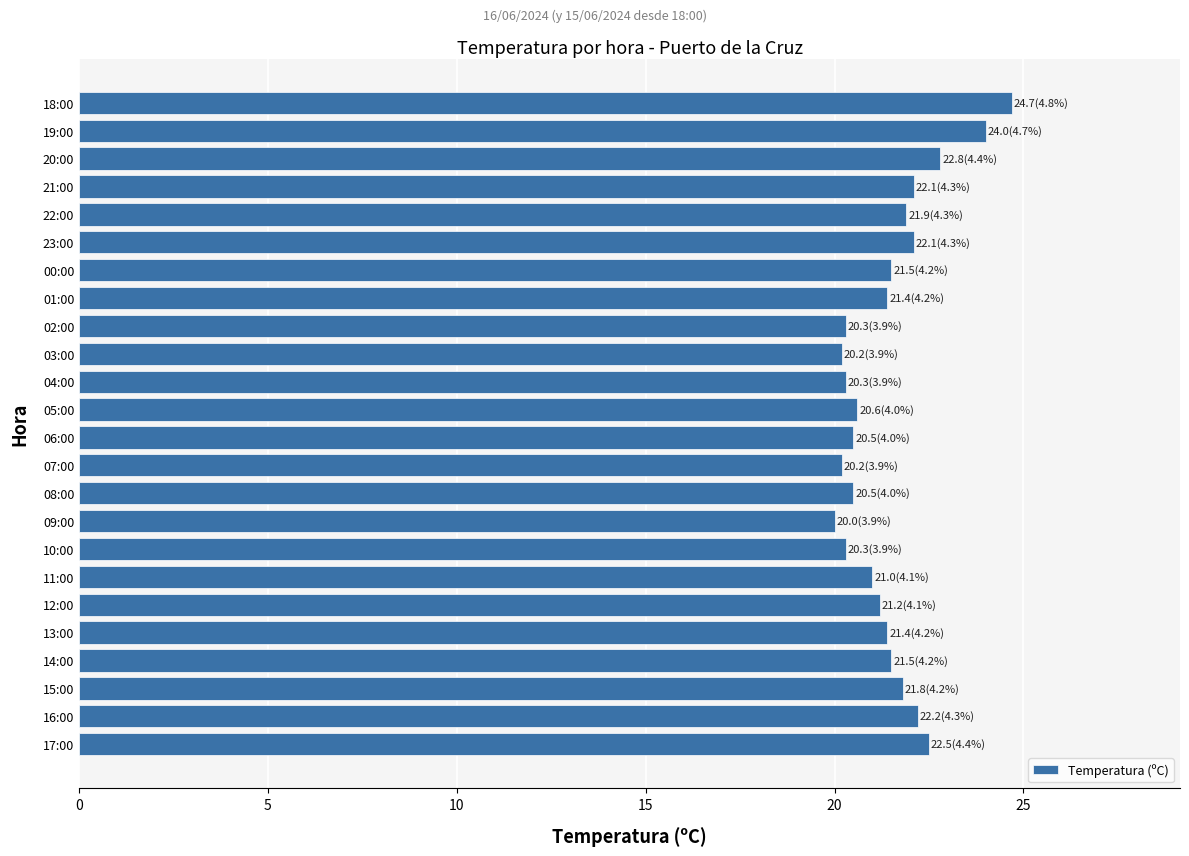

Between 08:00 and 17:00, which is larger?

17:00